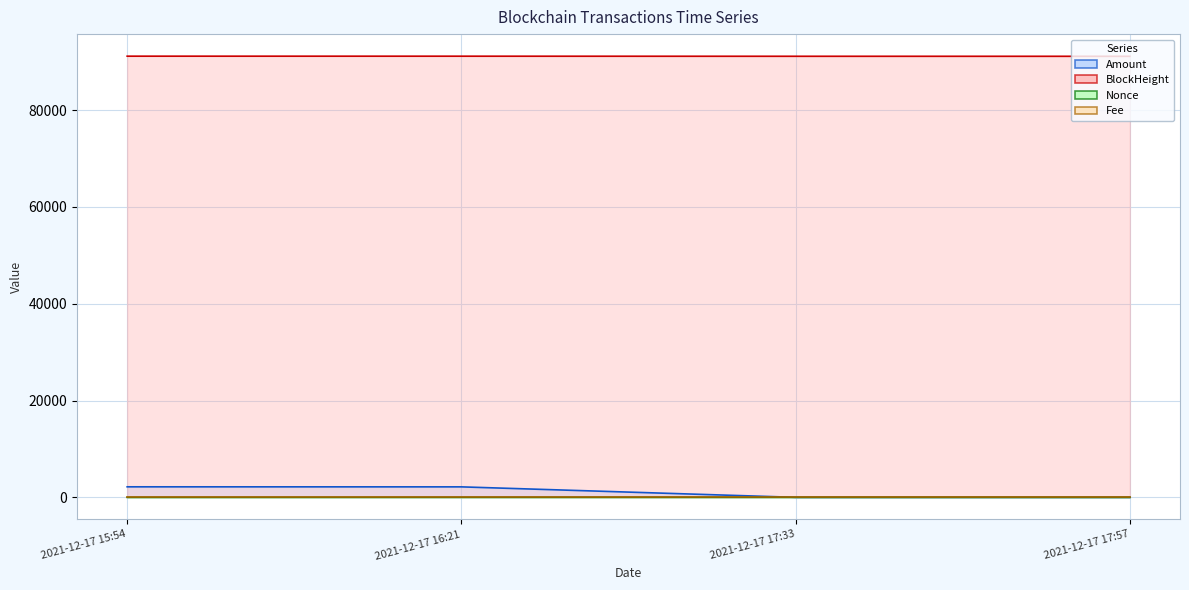

At which label does Nonce (line) reach its peak?

2021-12-17 16:21